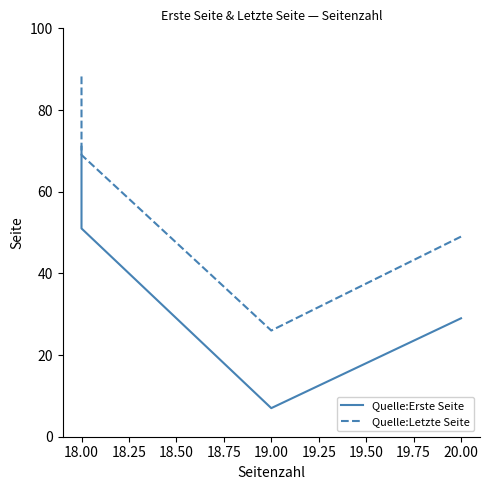

Which series has the largest range (max minus min)?

Quelle:Erste Seite